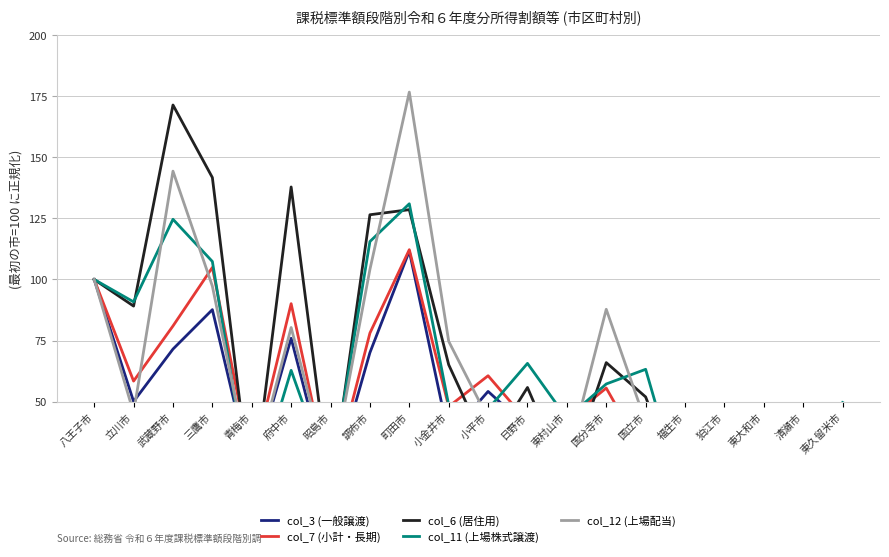

What is the total value across all series at 小平市?

235.0